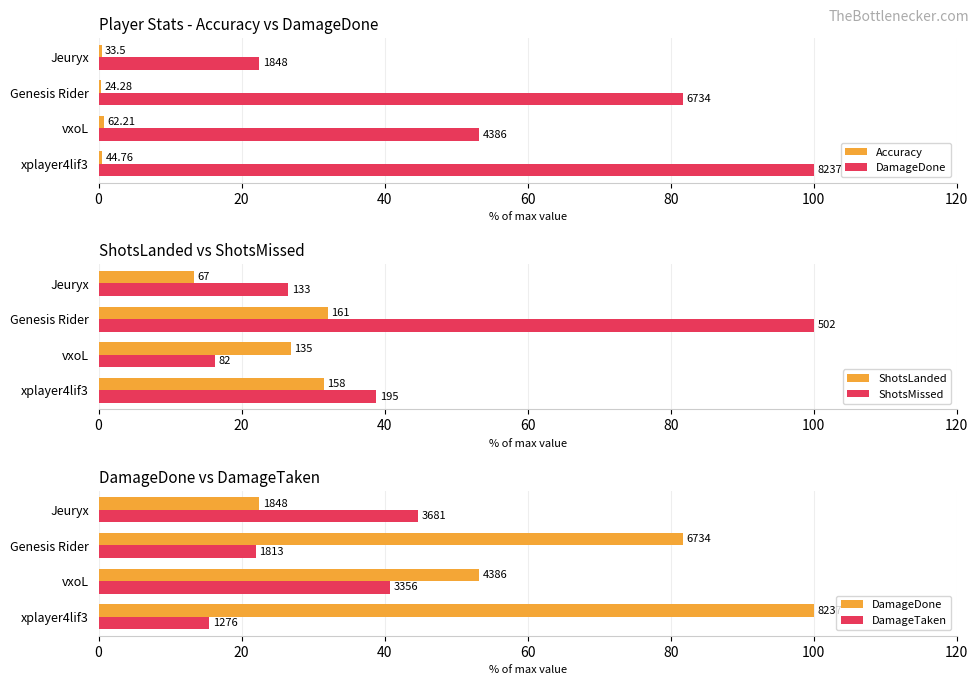

What is the difference between the second highest and minimum values in the DamageDone series?

59.3